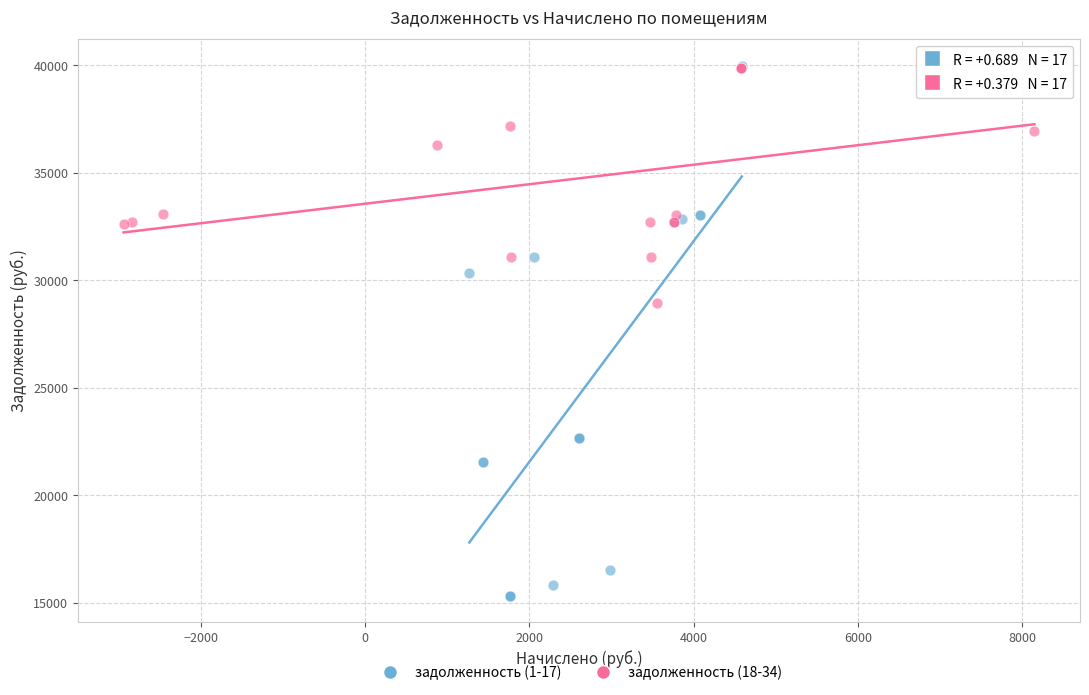

Which series has the widest spread of Y values?

задолженность (1-17)